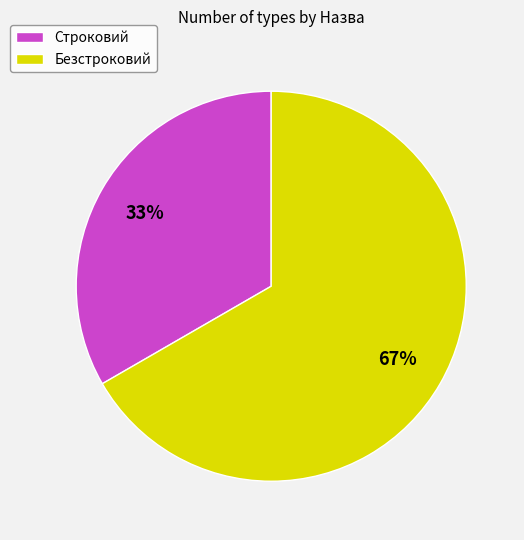

To the nearest percent, what is the average slice percentage?

50%